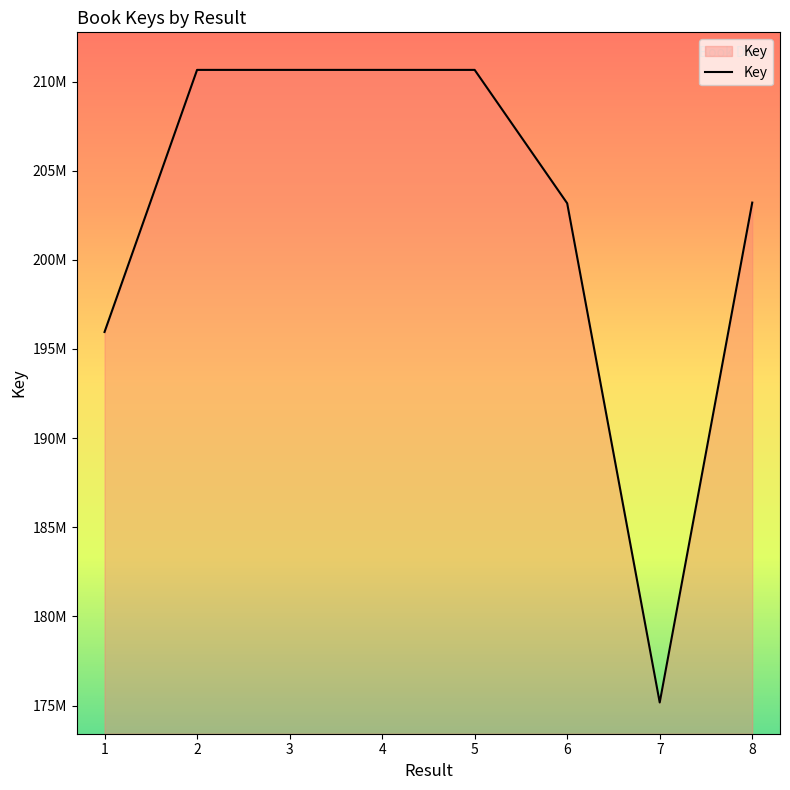

True or false: the data shows 97118683 at 2.

False